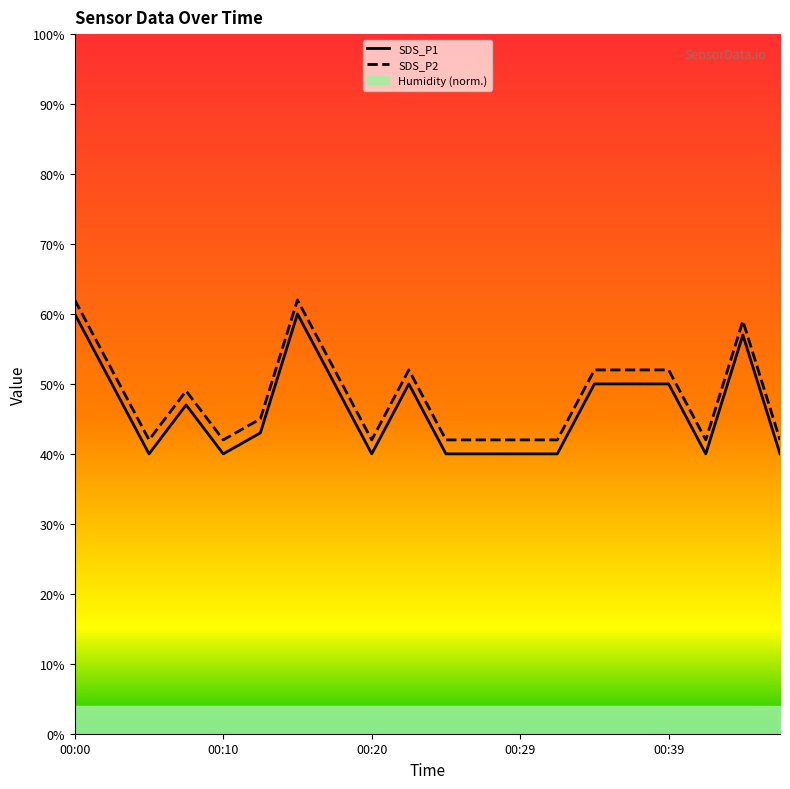

Rank the series by their average value, from lowest to highest.

SDS_P1, SDS_P2